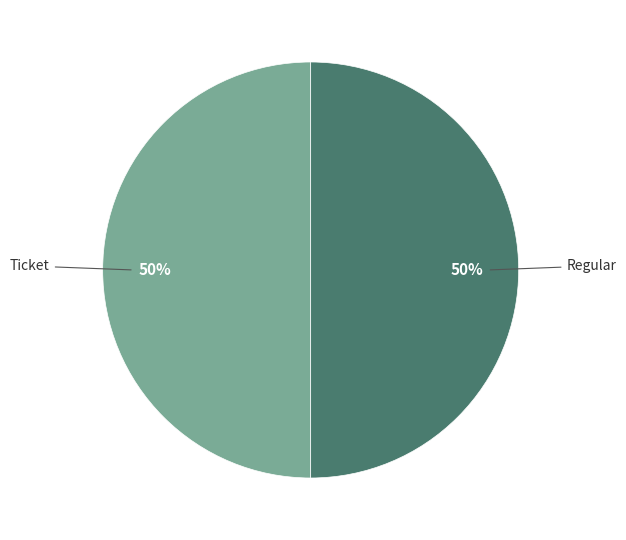

How many slices are in this pie chart?

2